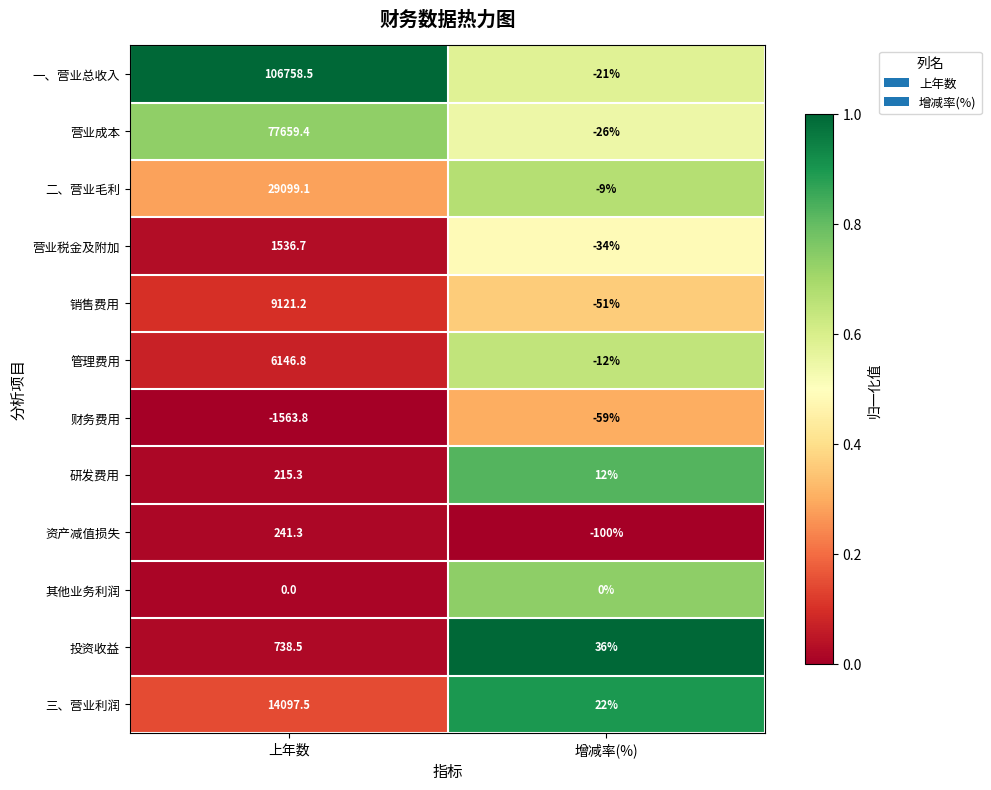

Reading left to right, list all the values displayed in this chart.

一、营业总收入: 106758.5	-21.0
营业成本: 77659.4	-26.0
二、营业毛利: 29099.1	-9.0
营业税金及附加: 1536.7	-34.0
销售费用: 9121.2	-51.0
管理费用: 6146.8	-12.0
财务费用: -1563.8	-59.0
研发费用: 215.3	12.0
资产减值损失: 241.3	-100.0
其他业务利润: 0.0	0.0
投资收益: 738.5	36.0
三、营业利润: 14097.5	22.0